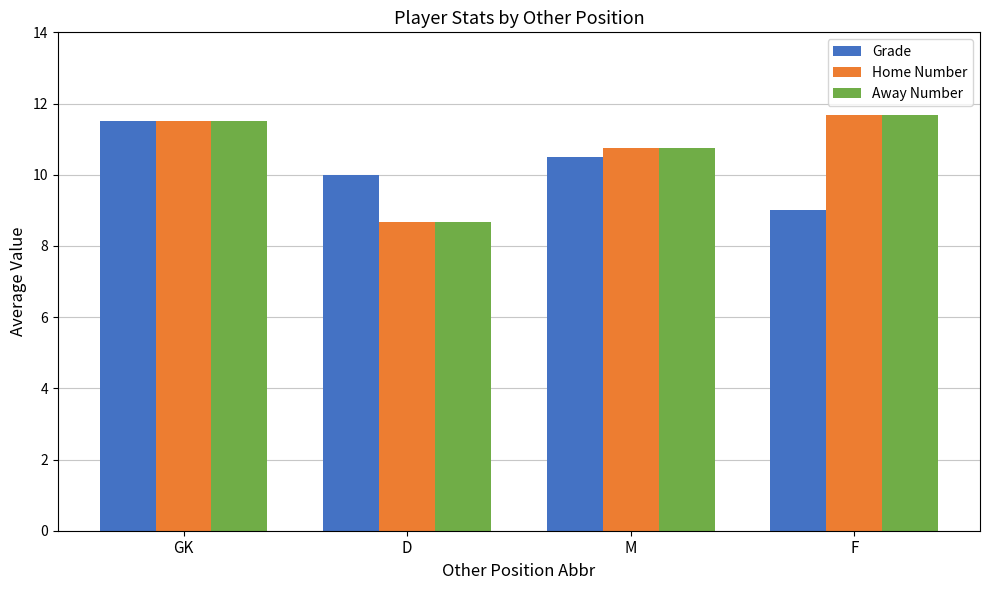

At how many categories does at least one series exceed 8?

4